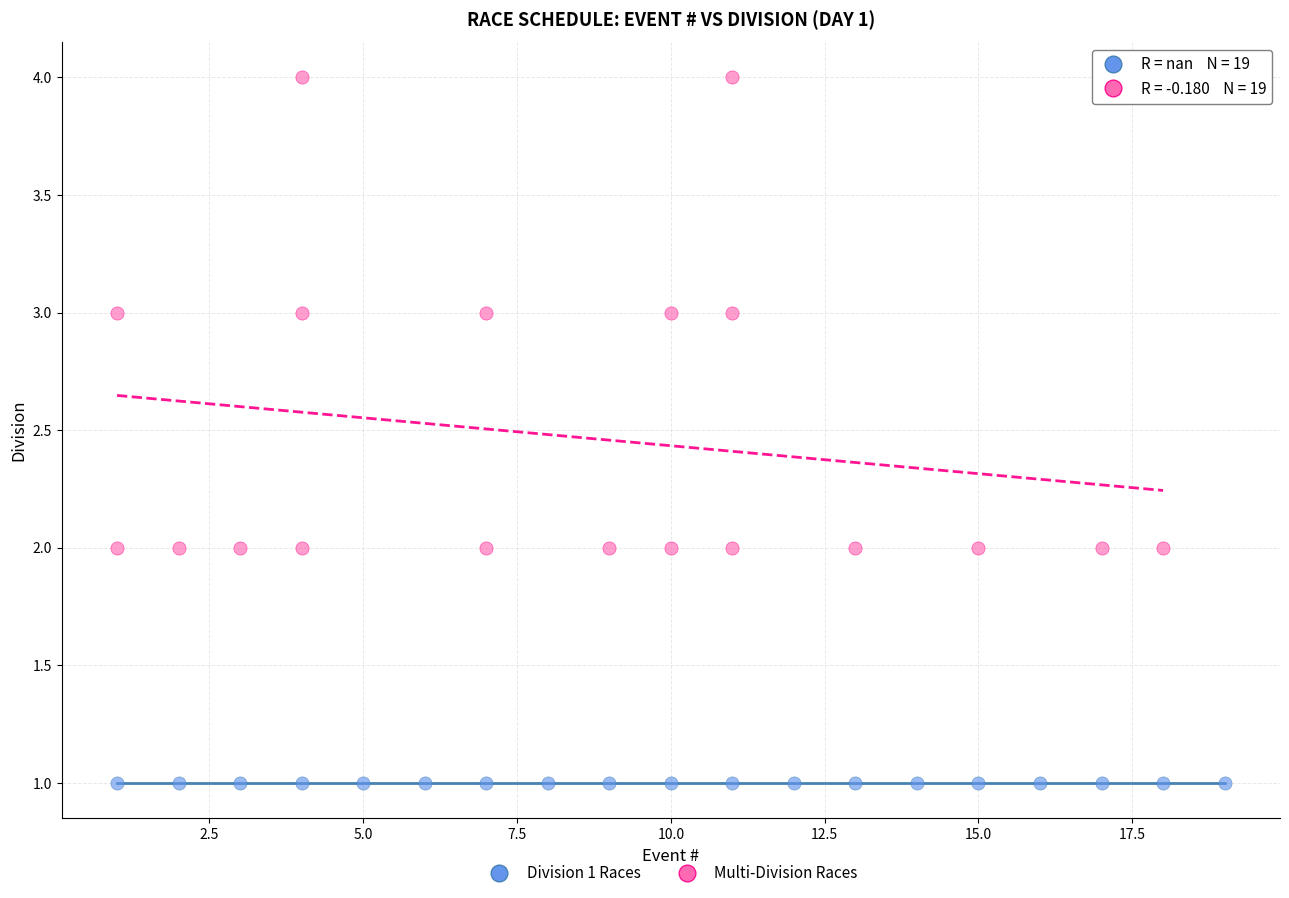

Which series contains the highest Y value?

Multi-Division Races